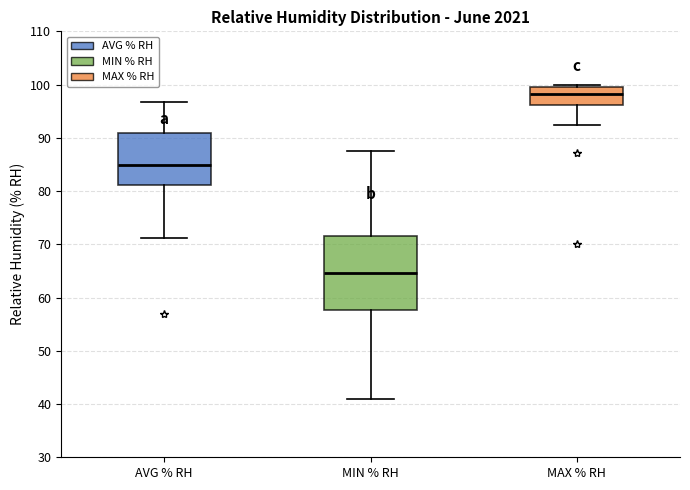

Reading left to right, transcribe this box plot: for each box, give where its median line is, the range the box spans, and where its two whiskers end, as read against the y-axis. The values are not printed on the chart, so give them approximately, as read against the axis.

AVG % RH: median 85, box 81 to 91, whiskers 71 to 97
MIN % RH: median 65, box 58 to 72, whiskers 41 to 88
MAX % RH: median 98, box 96 to 100, whiskers 92 to 100 (just above the box's upper edge)